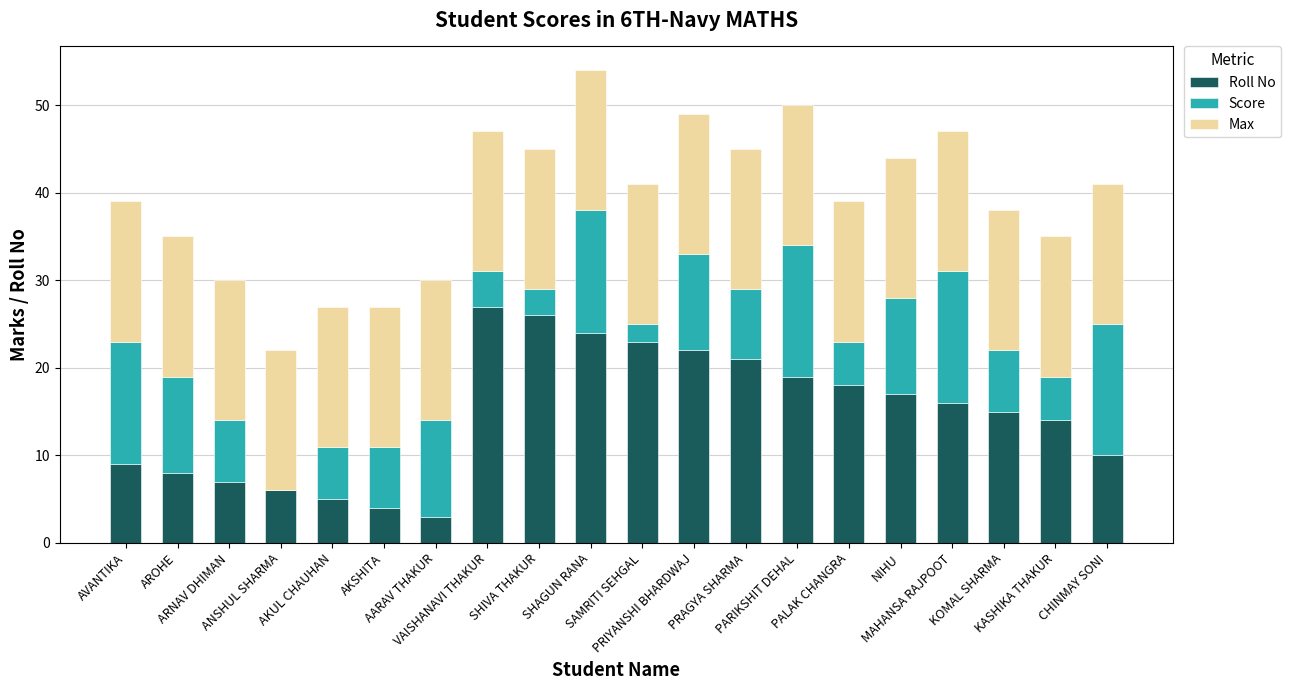

How many distinct data groups are displayed?

3